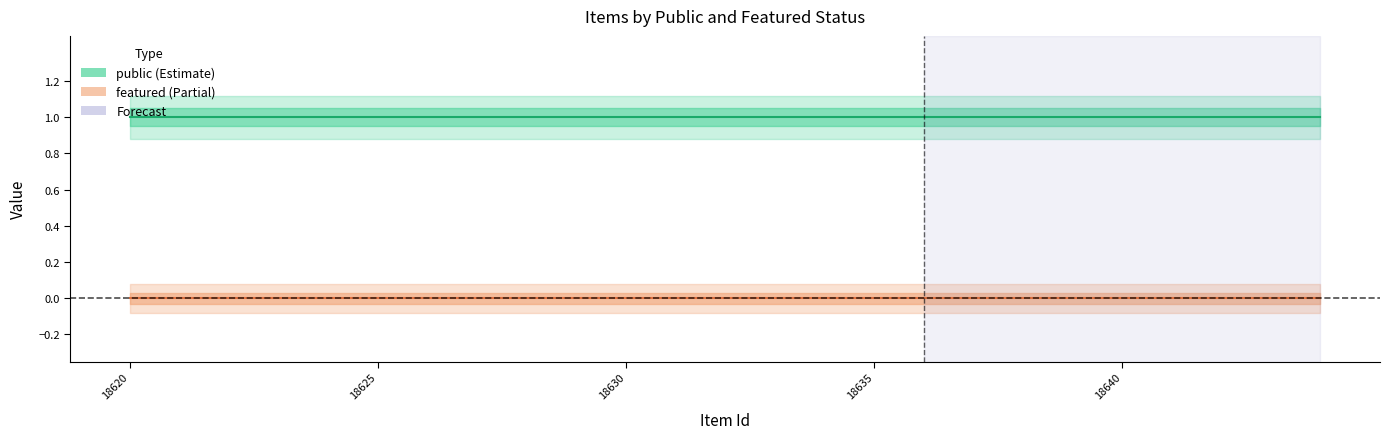

The featured series shows 0 at 18631. True or false?

True